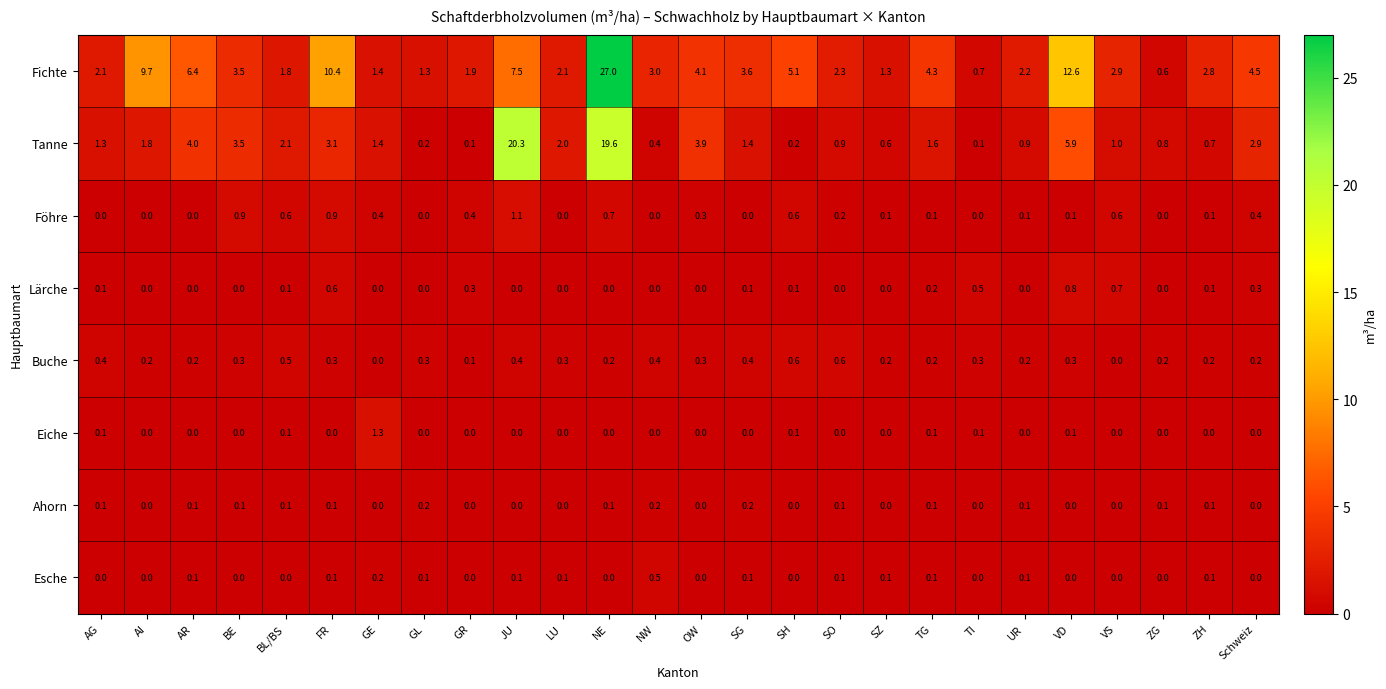

The value of Fichte at BE is 4.6. True or false?

False